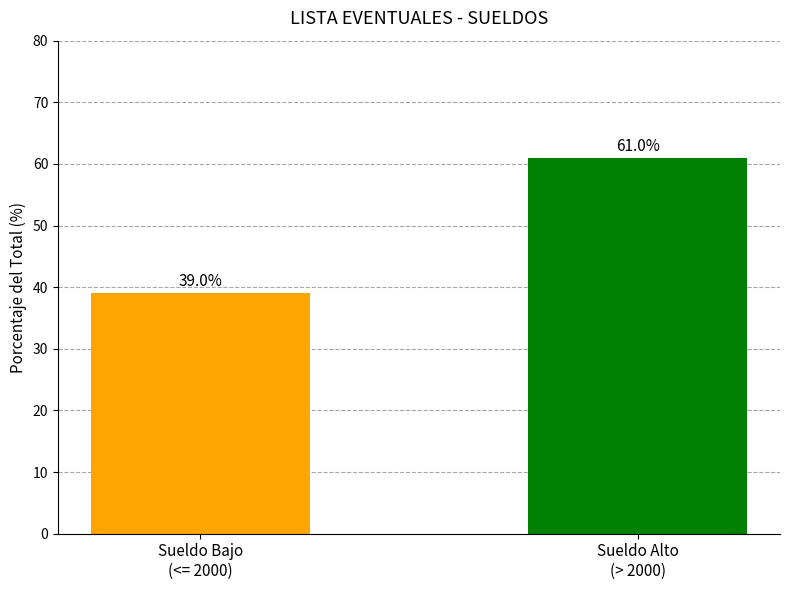

What is the sum of the values at Sueldo Alto
(> 2000) and Sueldo Bajo
(<= 2000)?

100.0